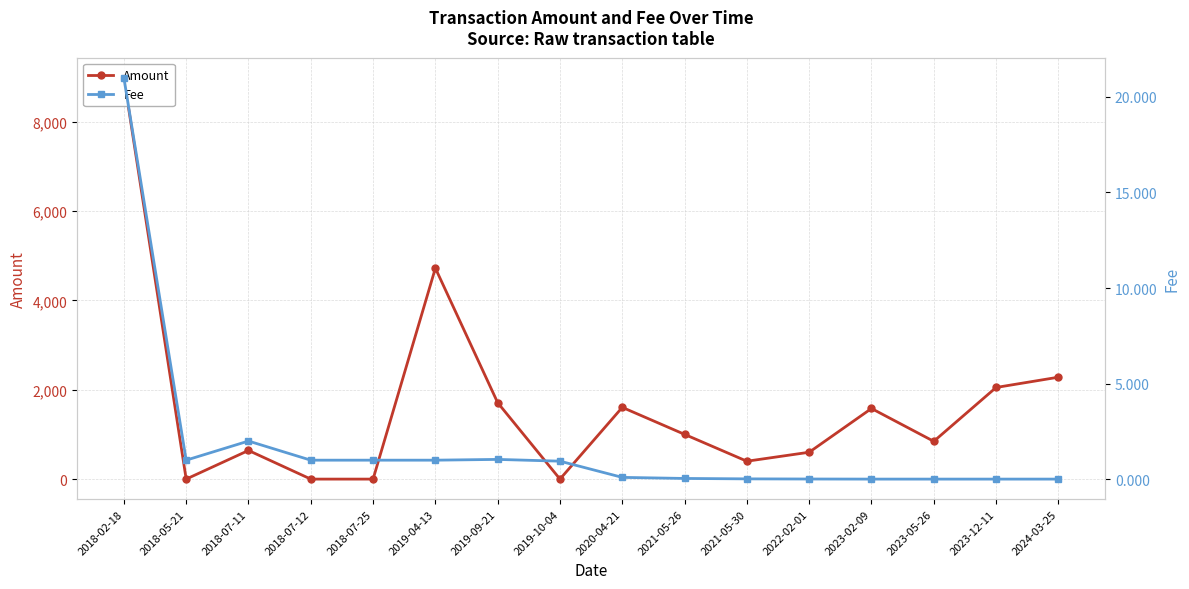

Rank the series at 2019-10-04 from highest to lowest value.

Fee, Amount